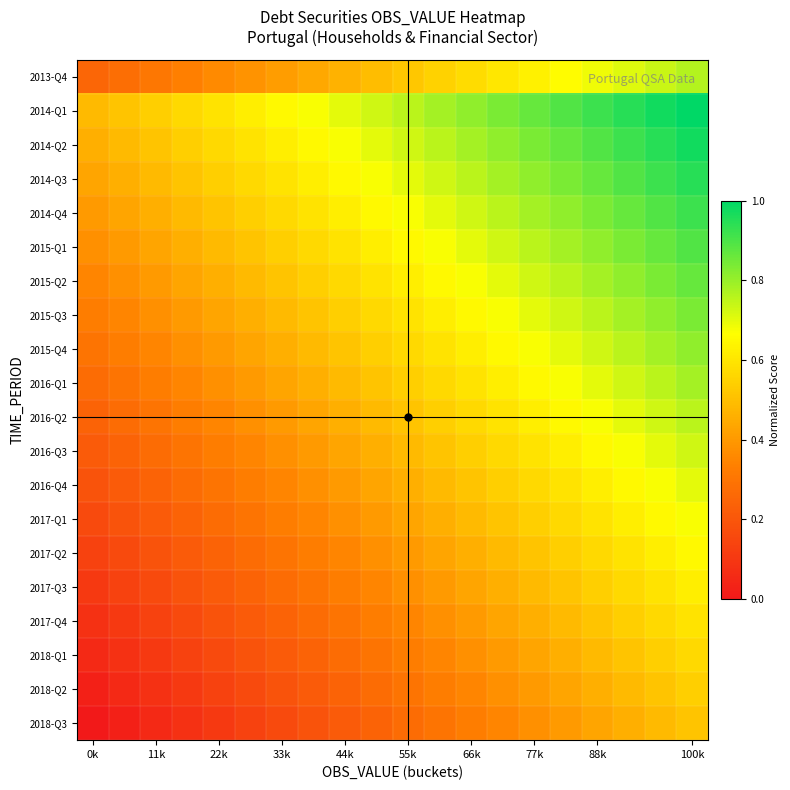

Which series has the largest range (max minus min)?

2014-Q2